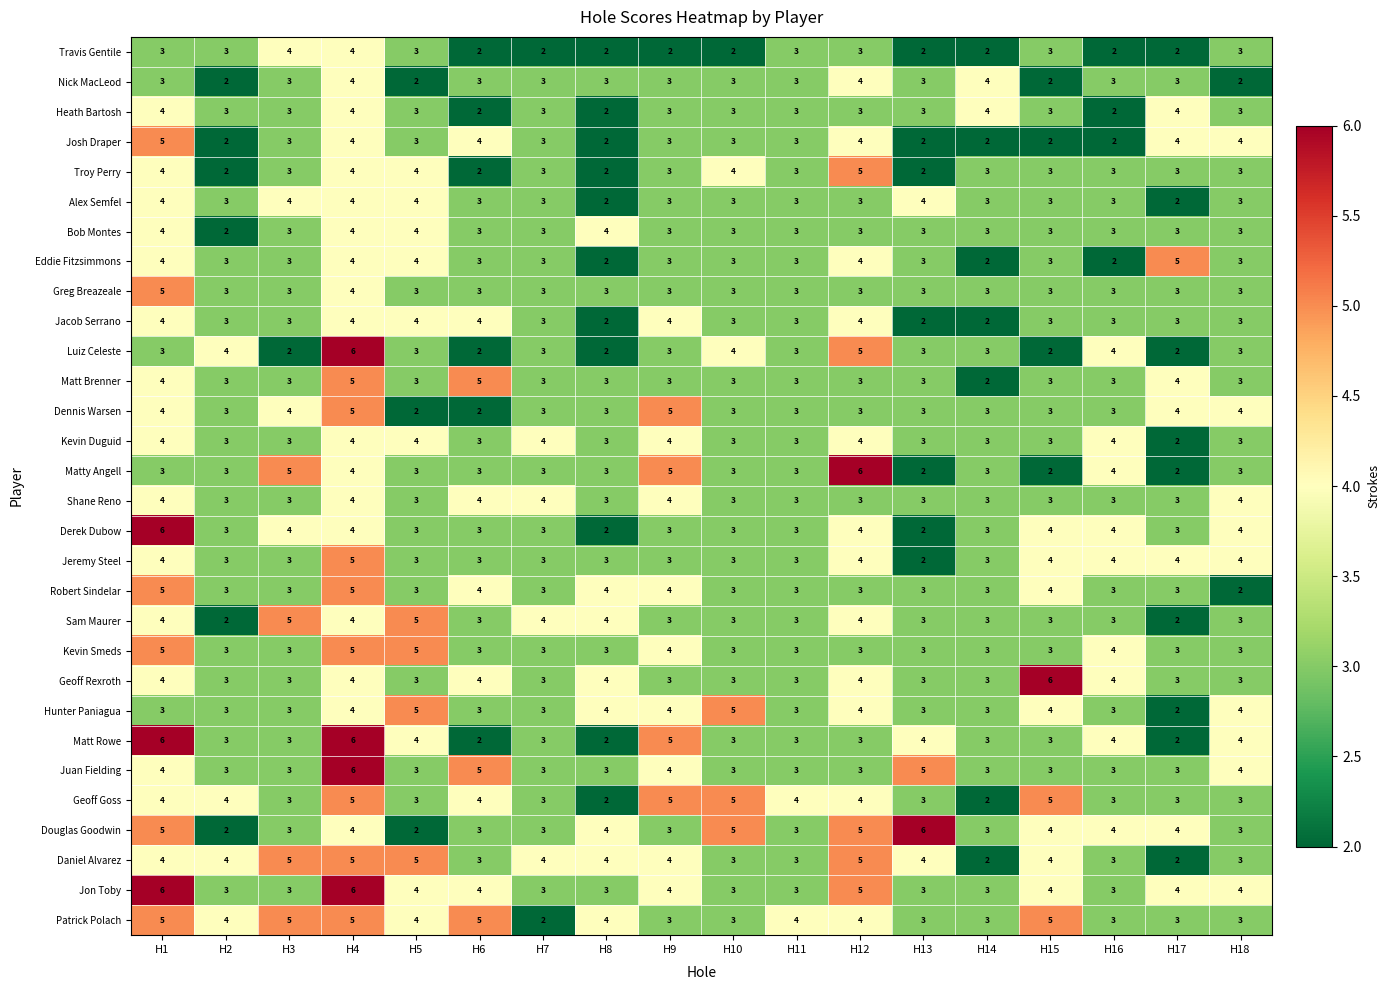

Is it true that Dennis Warsen equals 3 at H14?

True